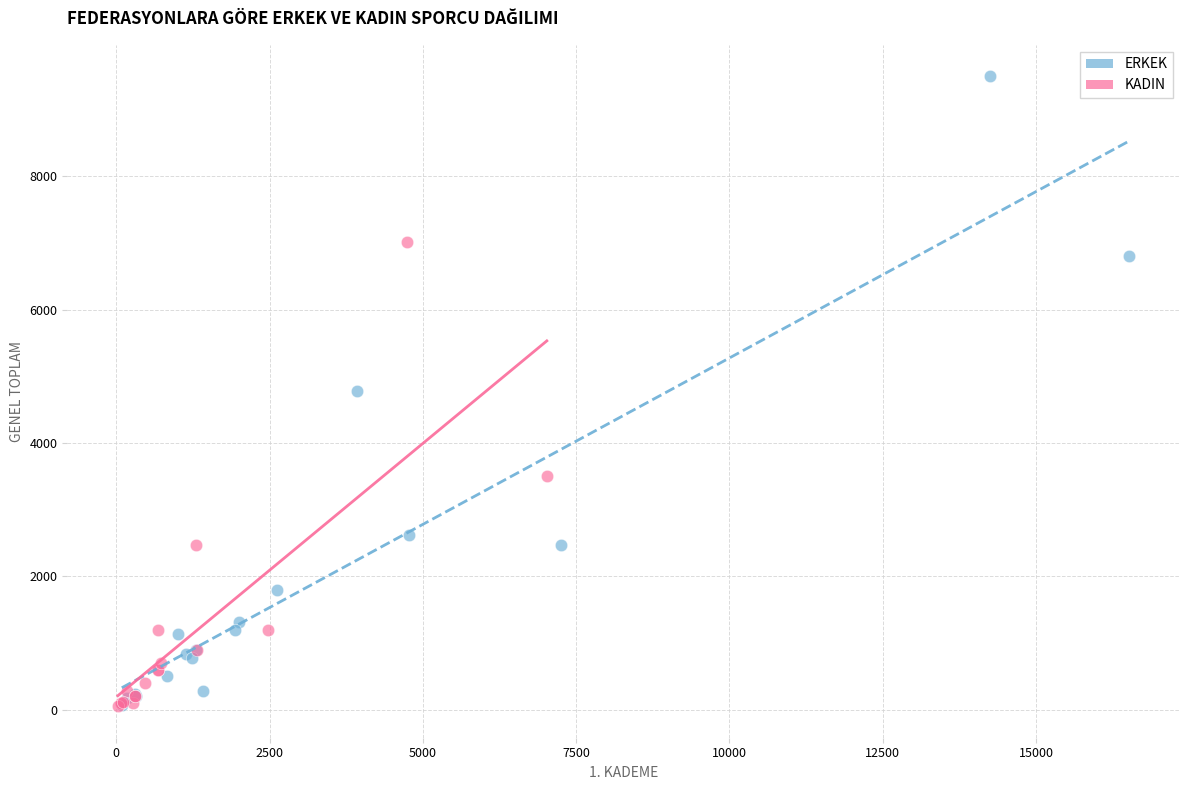

Which series has the largest Y range (max minus min)?

ERKEK